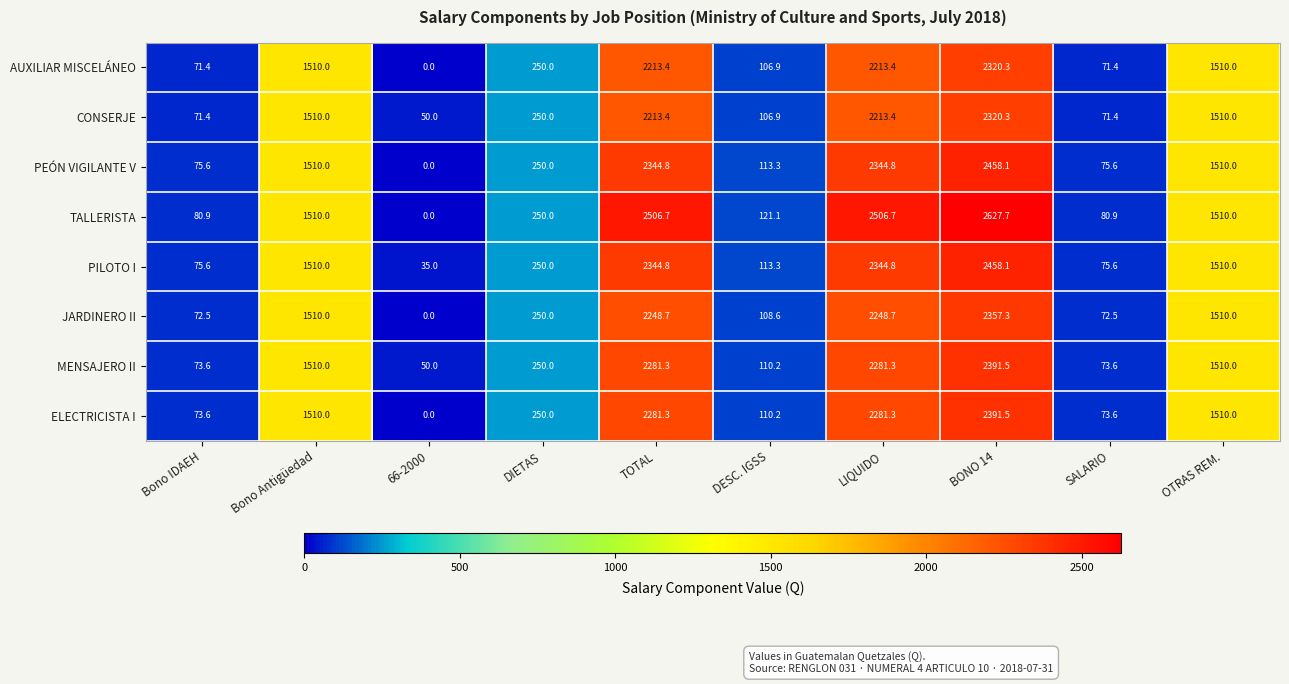

The JARDINERO II series shows 3790.8 at TOTAL. True or false?

False